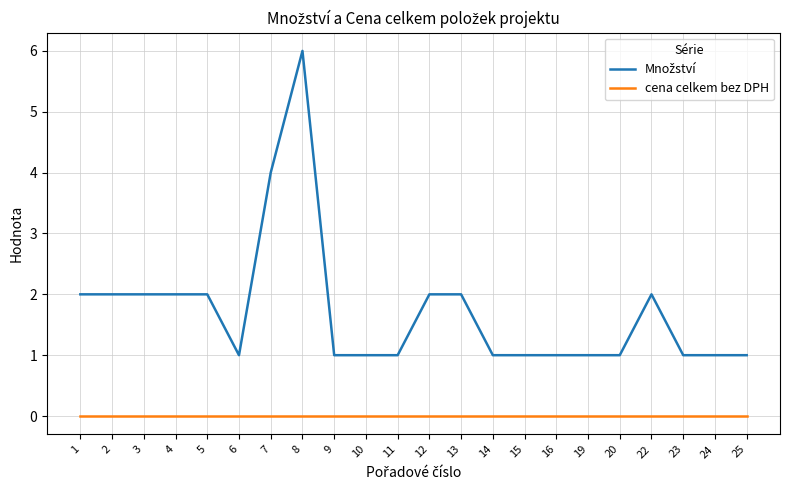

At which category is the sum across all series the highest?

8